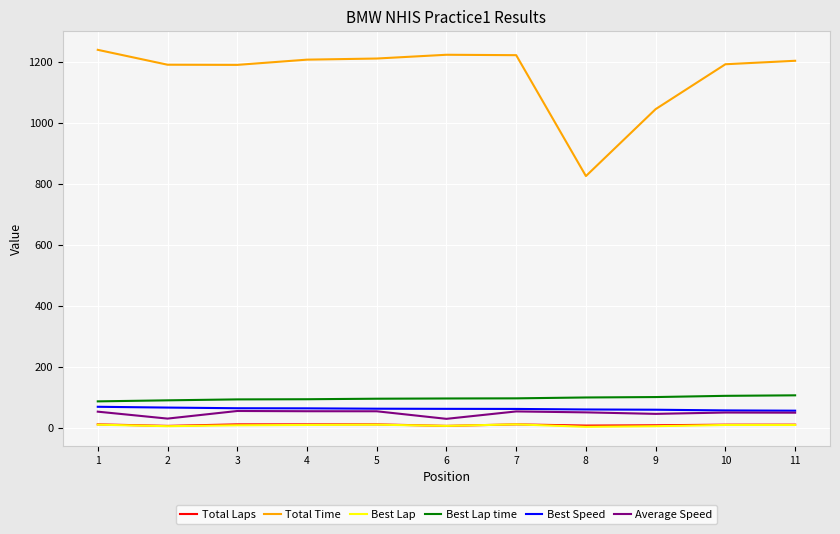

What are all the series names shown in the legend?

Total Laps, Total Time, Best Lap, Best Lap time, Best Speed, Average Speed